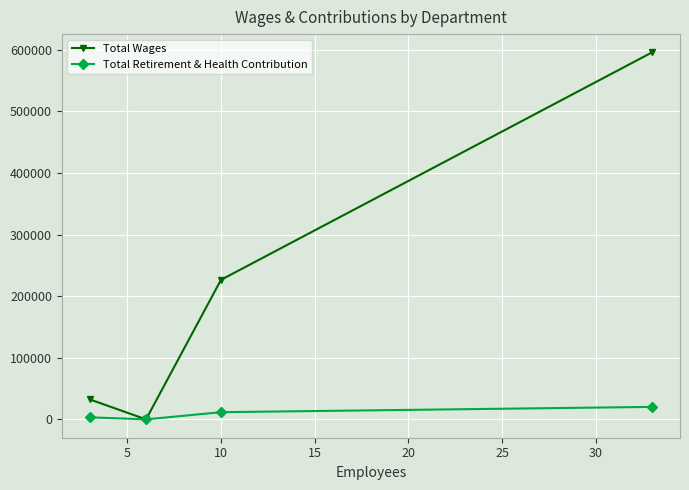

Which series has the largest range (max minus min)?

Total Wages